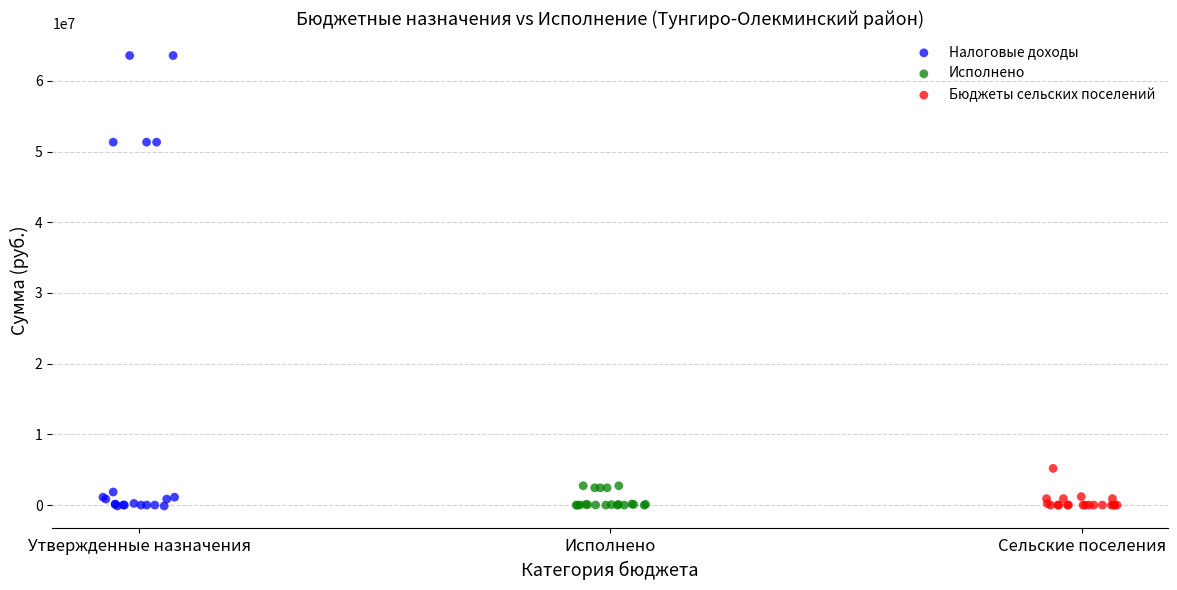

Which series reaches the maximum Y coordinate?

Налоговые доходы